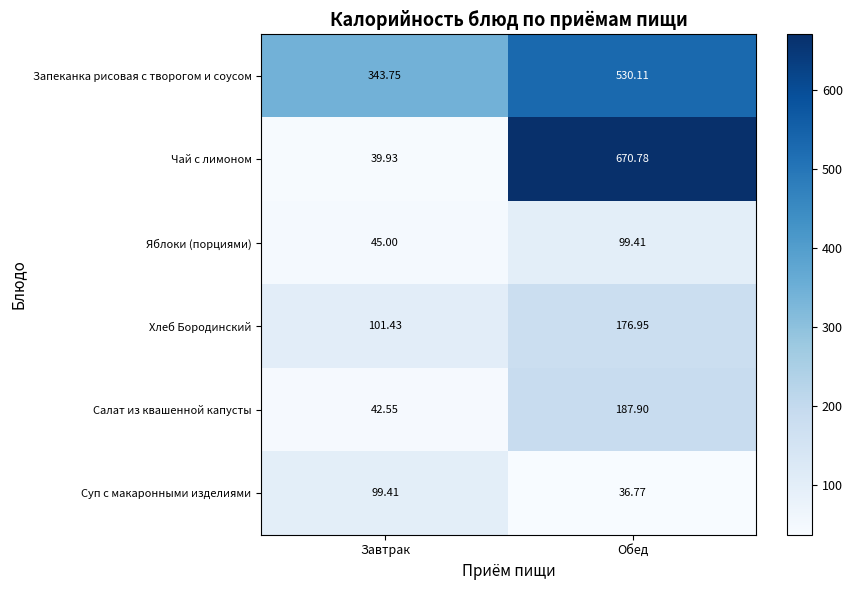

Rank the series at Обед from highest to lowest value.

Чай с лимоном, Запеканка рисовая с творогом и соусом, Салат из квашенной капусты, Хлеб Бородинский, Яблоки (порциями), Суп с макаронными изделиями